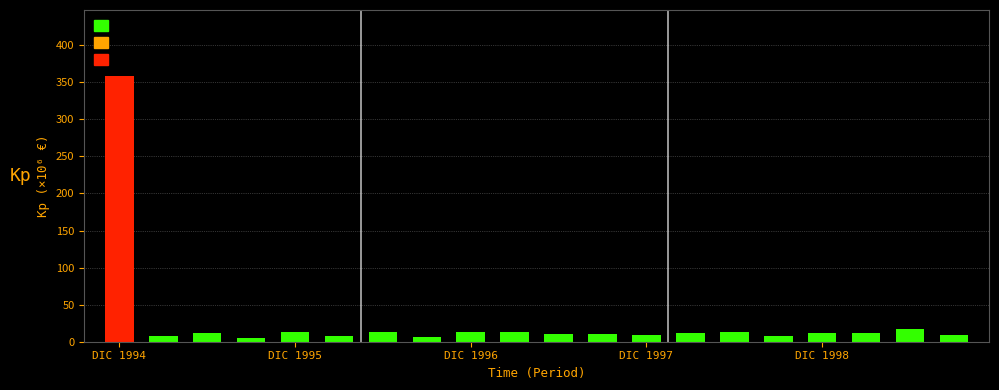

What is the value of the 1st bar from the left?

358.0